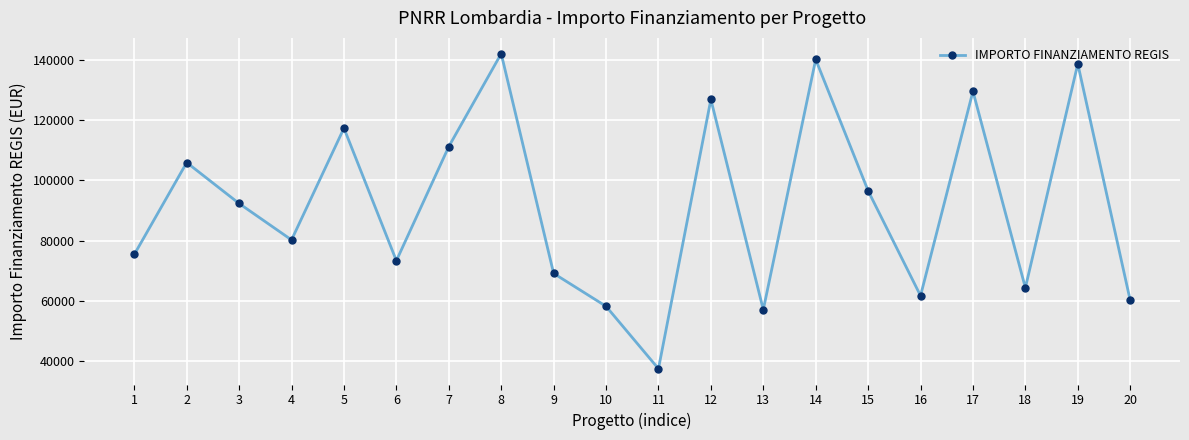

At which label is the value closest to 89790?

3